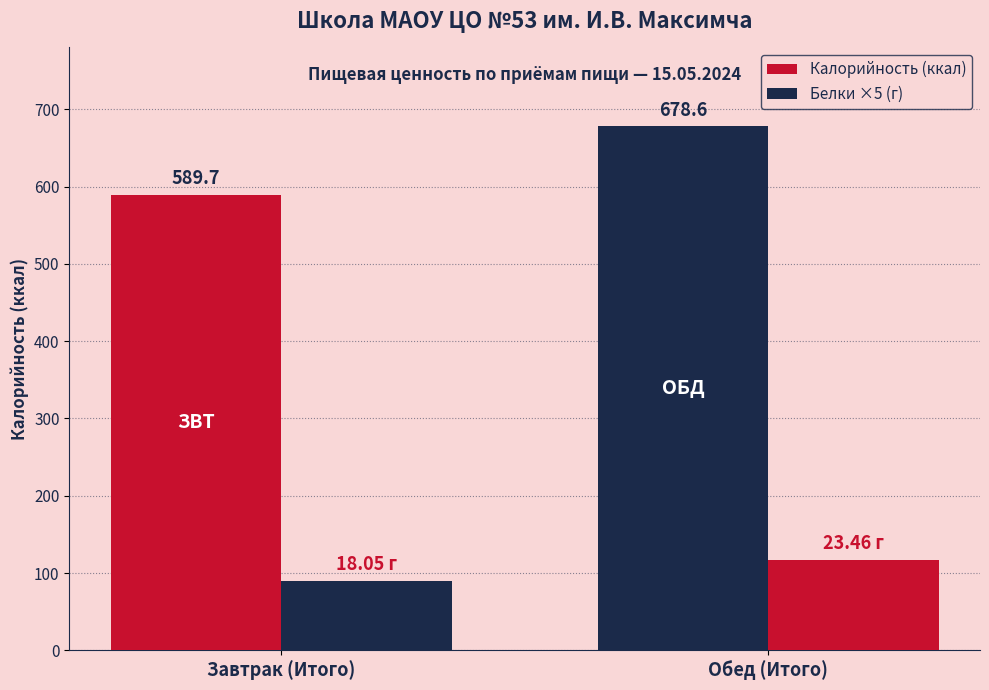

Which category has the highest value in the Белки ×5 (г) series?

Обед (Итого)